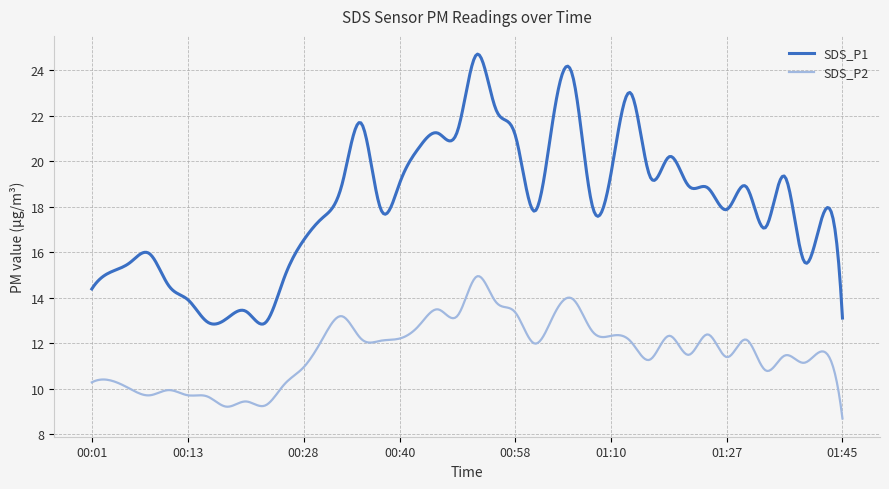

Which series has the largest total across all categories?

SDS_P1